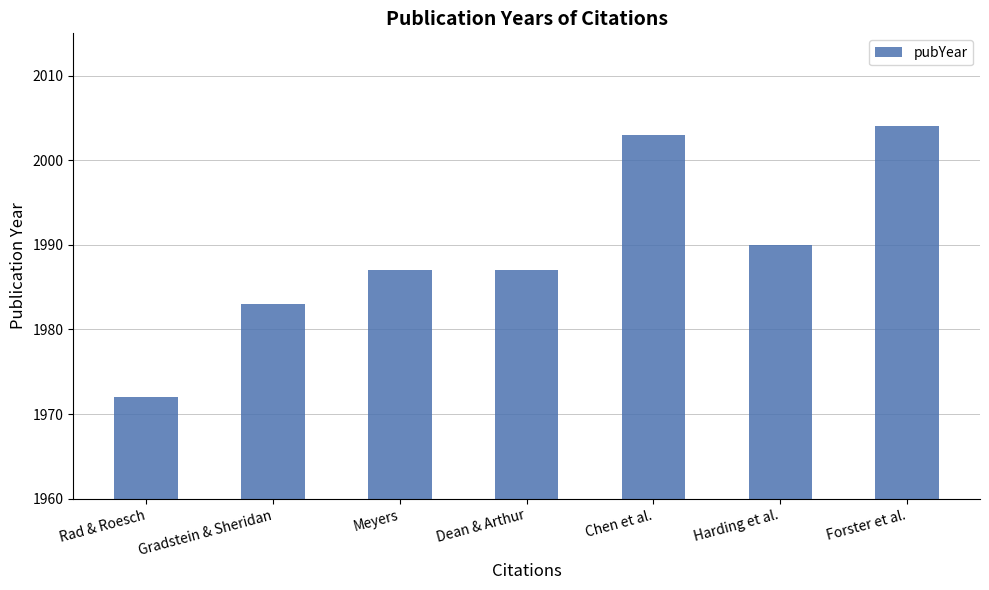

The chart shows a value of 1161 at Meyers. True or false?

False